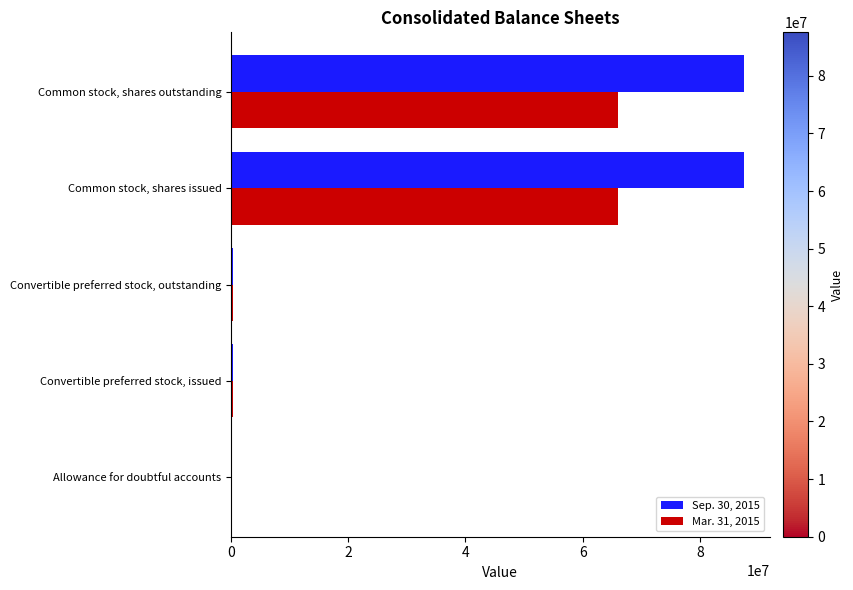

Count the number of categories in the chart.

5